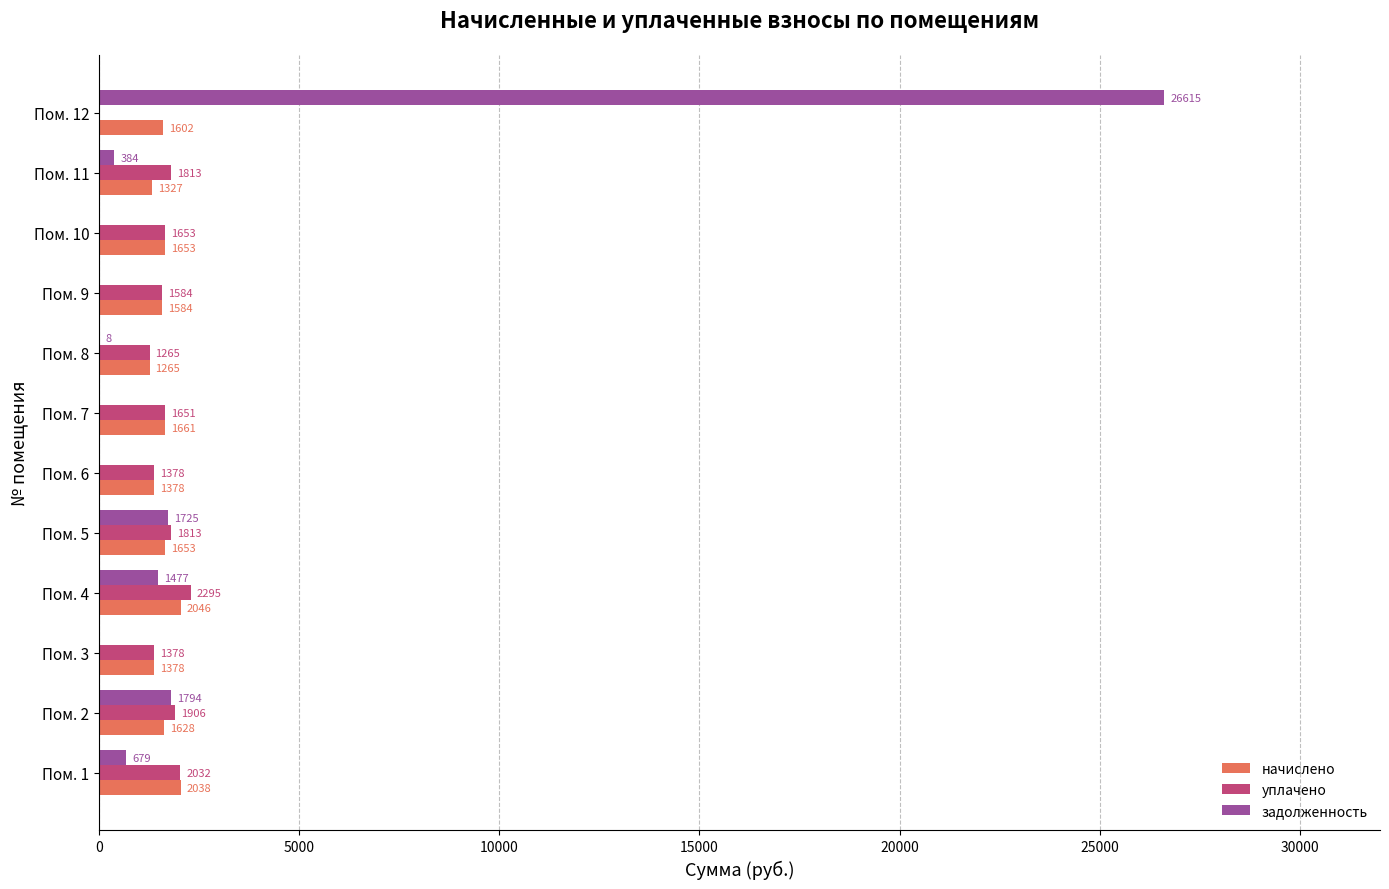

The value of начислено at Пом. 11 is 1327.1. True or false?

True